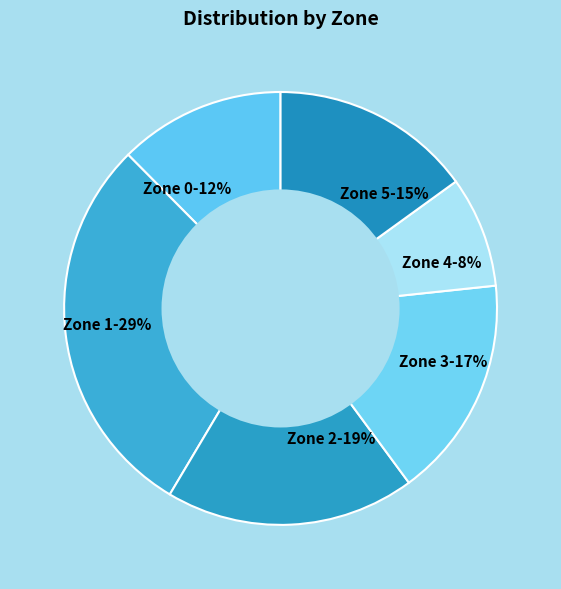

To the nearest percent, what is the combined percentage of Zone 5 and Zone 4?

23%